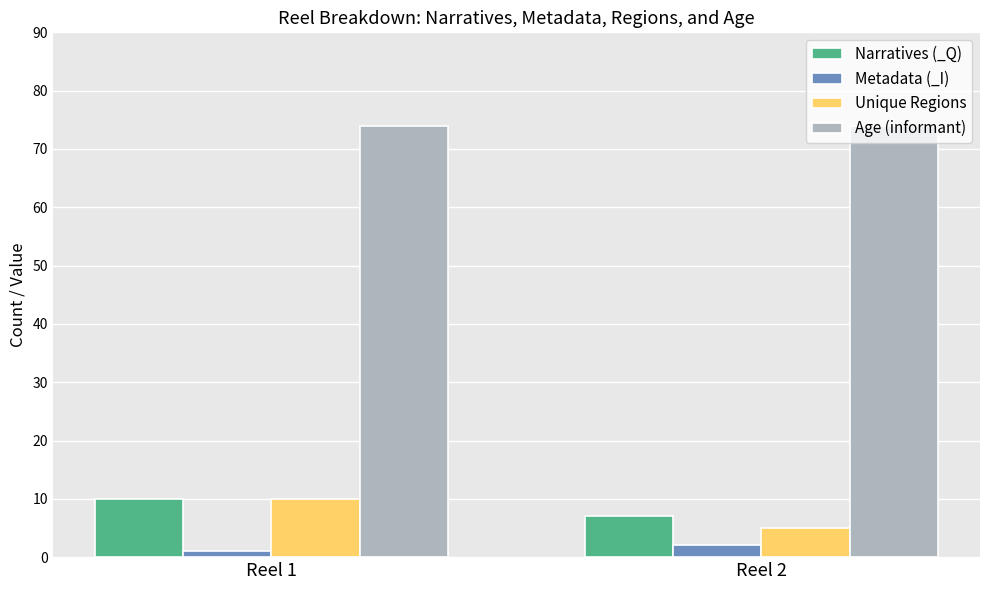

At which category is the sum across all series the highest?

Reel 1